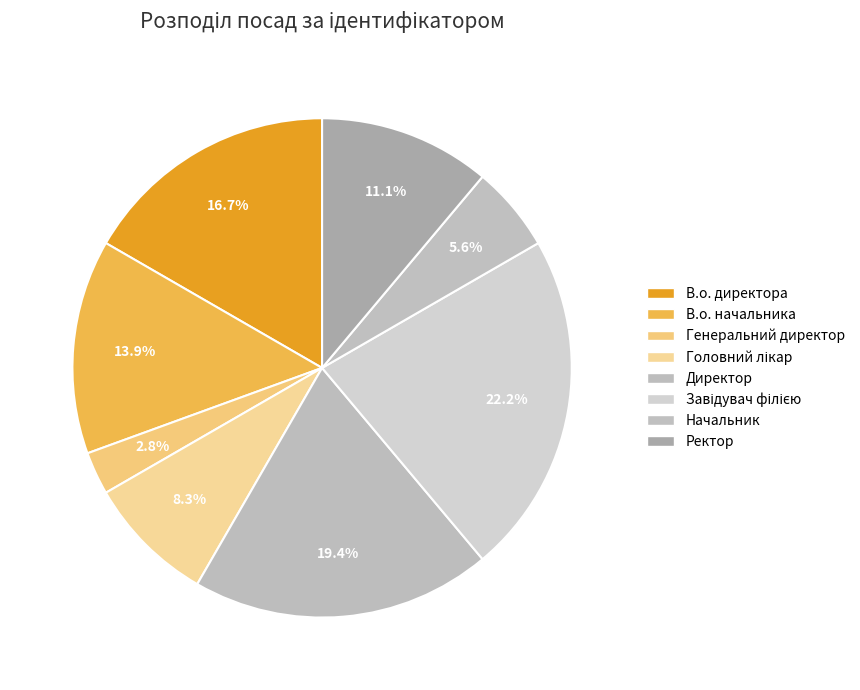

Count the number of slices in the pie.

8